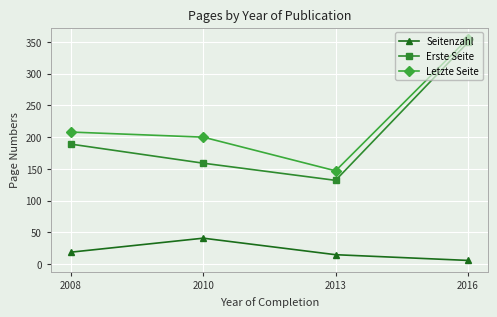

Reading left to right, list all the values displayed in this chart.

Seitenzahl: 2008=19	2010=41	2013=15	2016=6
Erste Seite: 2008=189	2010=159	2013=132	2016=349
Letzte Seite: 2008=208	2010=200	2013=147	2016=355